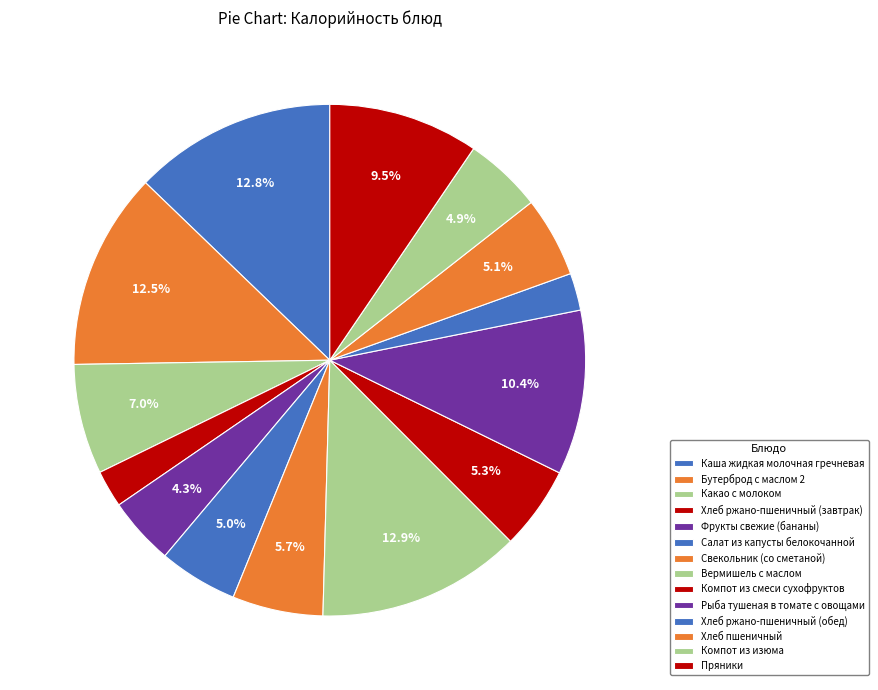

To the nearest percent, what percentage of the pie is Пряники?

10%